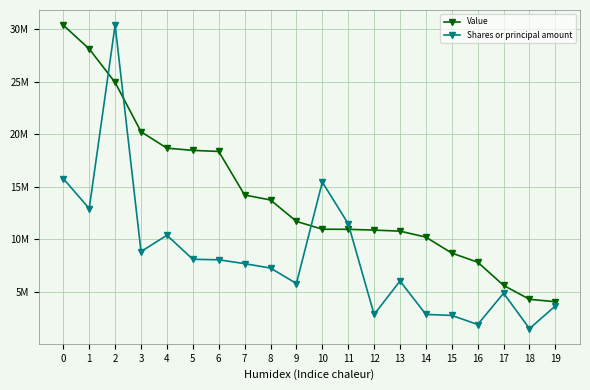

What is the difference between the second highest and minimum values in the Shares or principal amount series?

14257028.4